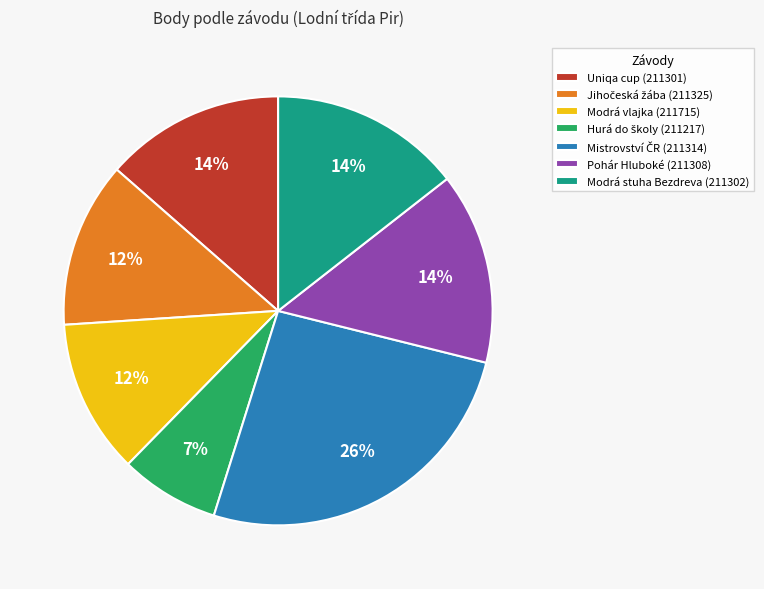

The Modrá vlajka (211715) slice represents 12% of the pie. True or false?

True